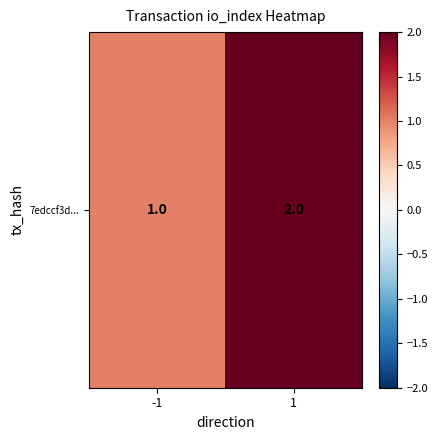

What is the difference between the maximum and minimum values?

1